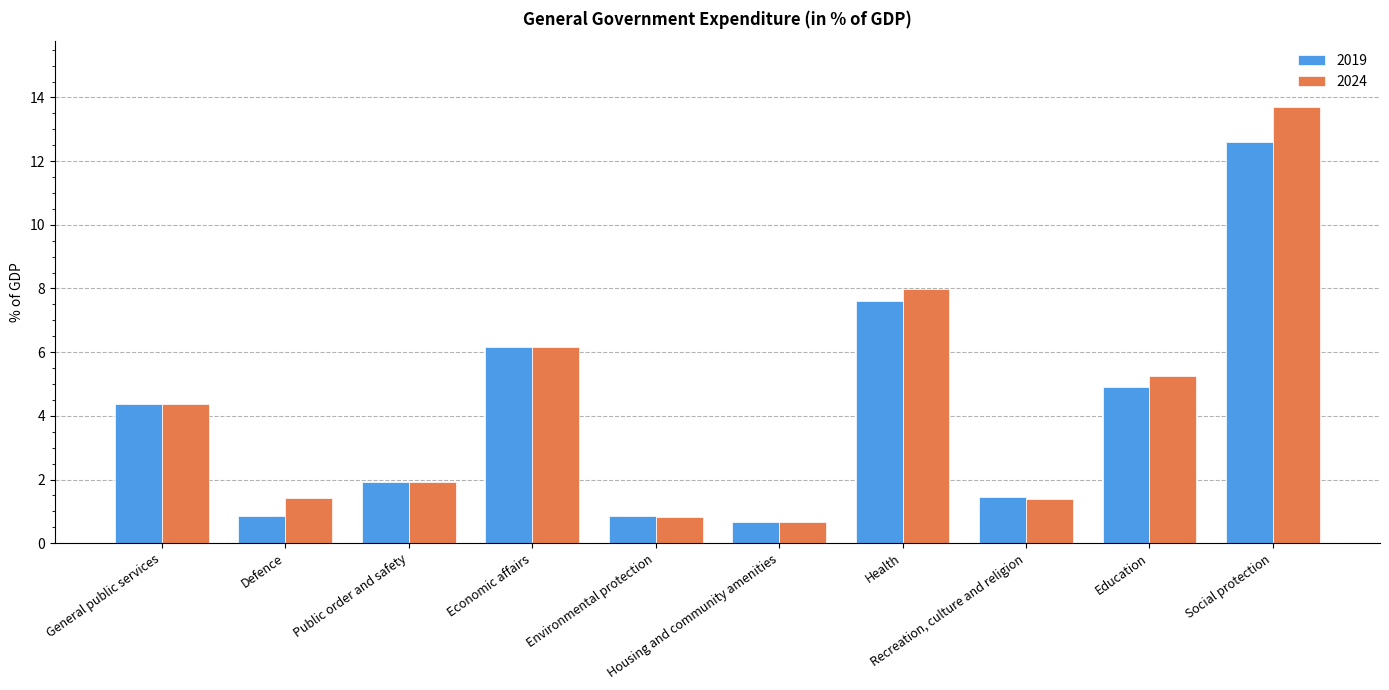

What is the lowest value of the 2024 series?

0.7